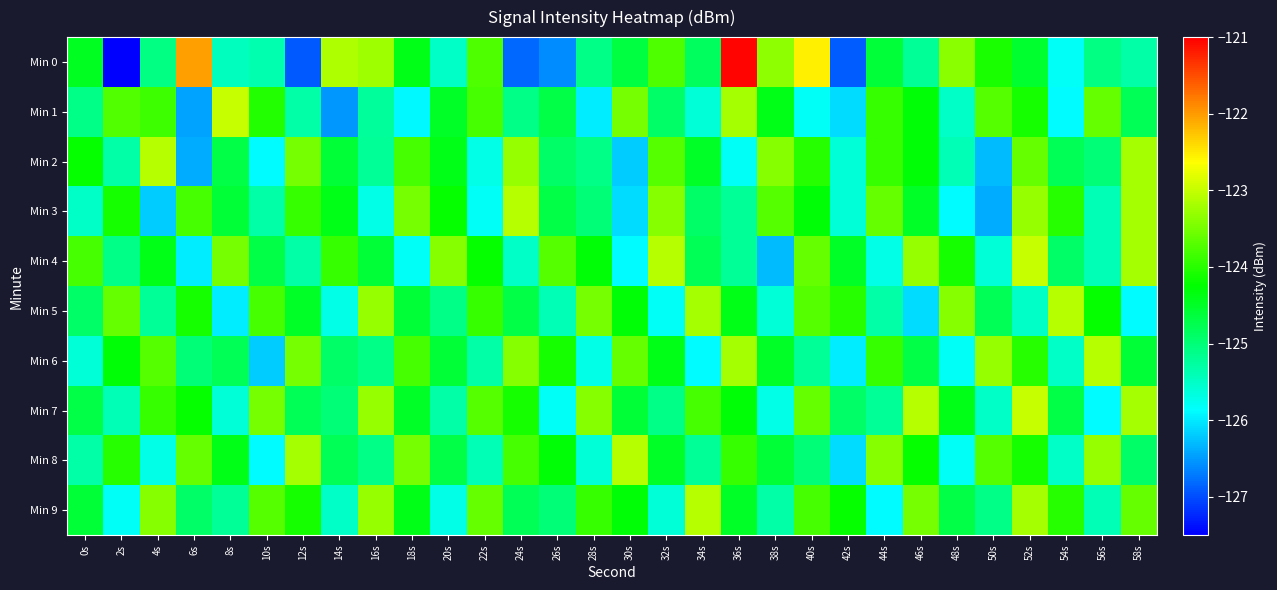

Reading right to left, transcribe all the data shown in this chart.

Min 0: 58s=-125.3	56s=-125.1	54s=-125.8	52s=-124.5	50s=-124.1	48s=-123.4	46s=-125.2	44s=-124.6	42s=-126.9	40s=-122.5	38s=-123.3	36s=-121.0	34s=-124.8	32s=-123.7	30s=-124.7	28s=-125.1	26s=-126.6	24s=-126.8	22s=-123.8	20s=-125.5	18s=-124.4	16s=-123.3	14s=-123.1	12s=-126.9	10s=-125.4	8s=-125.5	6s=-122.0	4s=-125.1	2s=-127.5	0s=-124.5
Min 1: 58s=-124.8	56s=-123.6	54s=-125.9	52s=-124.1	50s=-123.7	48s=-125.5	46s=-124.3	44s=-123.9	42s=-126.1	40s=-125.8	38s=-124.4	36s=-123.2	34s=-125.6	32s=-124.9	30s=-123.5	28s=-126.0	26s=-124.7	24s=-125.1	22s=-123.8	20s=-124.5	18s=-125.9	16s=-125.2	14s=-126.5	12s=-125.3	10s=-124.0	8s=-123.0	6s=-126.4	4s=-123.8	2s=-123.7	0s=-125.1
Min 2: 58s=-123.2	56s=-125.0	54s=-124.8	52s=-123.6	50s=-126.3	48s=-125.4	46s=-124.3	44s=-123.9	42s=-125.6	40s=-124.0	38s=-123.4	36s=-125.8	34s=-124.5	32s=-123.7	30s=-126.2	28s=-125.1	26s=-124.9	24s=-123.3	22s=-125.7	20s=-124.4	18s=-123.8	16s=-125.2	14s=-124.6	12s=-123.5	10s=-125.9	8s=-124.7	6s=-126.4	4s=-123.1	2s=-125.3	0s=-124.2
Min 3: 58s=-123.2	56s=-125.4	54s=-124.0	52s=-123.3	50s=-126.4	48s=-125.9	46s=-124.5	44s=-123.6	42s=-125.6	40s=-124.3	38s=-123.7	36s=-125.2	34s=-124.9	32s=-123.4	30s=-126.1	28s=-125.0	26s=-124.7	24s=-123.1	22s=-125.8	20s=-124.2	18s=-123.5	16s=-125.7	14s=-124.4	12s=-123.9	10s=-125.3	8s=-124.6	6s=-123.8	4s=-126.2	2s=-124.1	0s=-125.5
Min 4: 58s=-123.2	56s=-125.4	54s=-124.9	52s=-123.0	50s=-125.6	48s=-124.1	46s=-123.3	44s=-125.7	42s=-124.5	40s=-123.6	38s=-126.3	36s=-125.2	34s=-124.8	32s=-123.1	30s=-125.9	28s=-124.3	26s=-123.7	24s=-125.5	22s=-124.2	20s=-123.4	18s=-125.8	16s=-124.6	14s=-123.9	12s=-125.3	10s=-124.7	8s=-123.5	6s=-126.0	4s=-124.4	2s=-125.1	0s=-123.8
Min 5: 58s=-125.9	56s=-124.2	54s=-123.1	52s=-125.5	50s=-124.8	48s=-123.4	46s=-126.1	44s=-125.3	42s=-124.0	40s=-123.7	38s=-125.6	36s=-124.4	34s=-123.2	32s=-125.8	30s=-124.3	28s=-123.5	26s=-125.4	24s=-124.7	22s=-123.9	20s=-125.1	18s=-124.6	16s=-123.3	14s=-125.7	12s=-124.5	10s=-123.8	8s=-126.0	6s=-124.1	4s=-125.2	2s=-123.6	0s=-124.9
Min 6: 58s=-124.6	56s=-123.1	54s=-125.5	52s=-124.0	50s=-123.3	48s=-125.8	46s=-124.7	44s=-123.9	42s=-126.0	40s=-125.2	38s=-124.5	36s=-123.2	34s=-125.9	32s=-124.4	30s=-123.6	28s=-125.7	26s=-124.1	24s=-123.4	22s=-125.3	20s=-124.6	18s=-123.8	16s=-125.1	14s=-124.9	12s=-123.5	10s=-126.2	8s=-124.8	6s=-125.0	4s=-123.7	2s=-124.3	0s=-125.6
Min 7: 58s=-123.2	56s=-125.9	54s=-124.7	52s=-123.0	50s=-125.5	48s=-124.4	46s=-123.1	44s=-125.2	42s=-124.9	40s=-123.6	38s=-125.7	36s=-124.3	34s=-123.8	32s=-125.1	30s=-124.6	28s=-123.4	26s=-125.8	24s=-124.1	22s=-123.7	20s=-125.3	18s=-124.5	16s=-123.3	14s=-125.0	12s=-124.8	10s=-123.5	8s=-125.6	6s=-124.2	4s=-123.9	2s=-125.4	0s=-124.7
Min 8: 58s=-124.9	56s=-123.3	54s=-125.5	52s=-124.1	50s=-123.7	48s=-125.8	46s=-124.2	44s=-123.4	42s=-126.1	40s=-125.0	38s=-124.6	36s=-123.9	34s=-125.2	32s=-124.5	30s=-123.1	28s=-125.6	26s=-124.3	24s=-123.8	22s=-125.4	20s=-124.7	18s=-123.5	16s=-125.1	14s=-124.8	12s=-123.2	10s=-125.9	8s=-124.4	6s=-123.6	4s=-125.7	2s=-124.0	0s=-125.3
Min 9: 58s=-123.6	56s=-125.4	54s=-124.0	52s=-123.2	50s=-125.1	48s=-124.7	46s=-123.5	44s=-125.9	42s=-124.2	40s=-123.8	38s=-125.3	36s=-124.5	34s=-123.1	32s=-125.6	30s=-124.3	28s=-123.9	26s=-125.0	24s=-124.8	22s=-123.6	20s=-125.7	18s=-124.4	16s=-123.3	14s=-125.5	12s=-124.1	10s=-123.7	8s=-125.2	6s=-124.9	4s=-123.4	2s=-125.8	0s=-124.6